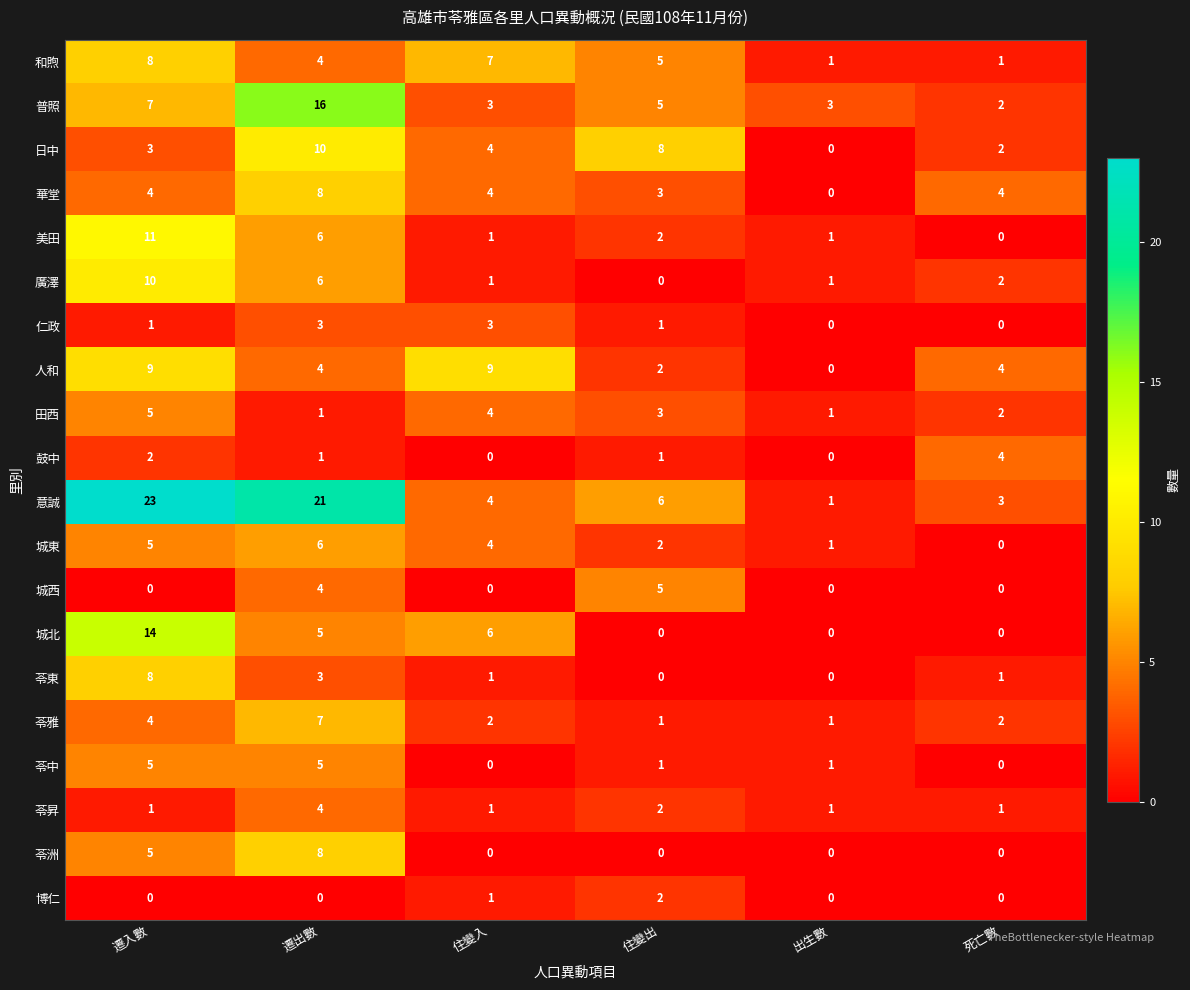

At which label does 普照 reach its minimum?

死亡數